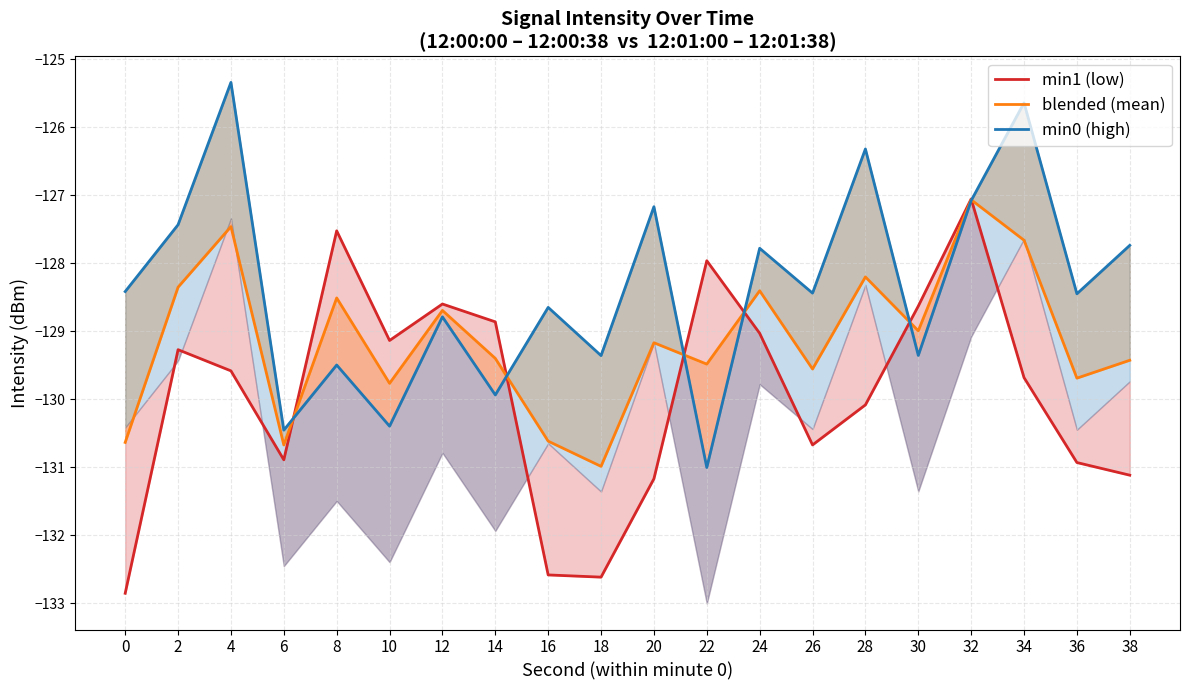

Reading right to left, list all the values displayed in this chart.

min1 (low): 38=-131.1	36=-130.9	34=-129.7	32=-127.1	30=-128.6	28=-130.1	26=-130.7	24=-129.0	22=-128.0	20=-131.2	18=-132.6	16=-132.6	14=-128.9	12=-128.6	10=-129.1	8=-127.5	6=-130.9	4=-129.6	2=-129.3	0=-132.9
blended (mean): 38=-129.4	36=-129.7	34=-127.7	32=-127.1	30=-129.0	28=-128.2	26=-129.6	24=-128.4	22=-129.5	20=-129.2	18=-131.0	16=-130.6	14=-129.4	12=-128.7	10=-129.8	8=-128.5	6=-130.7	4=-127.5	2=-128.4	0=-130.6
min0 (high): 38=-127.7	36=-128.5	34=-125.6	32=-127.1	30=-129.4	28=-126.3	26=-128.4	24=-127.8	22=-131.0	20=-127.2	18=-129.4	16=-128.7	14=-129.9	12=-128.8	10=-130.4	8=-129.5	6=-130.5	4=-125.3	2=-127.4	0=-128.4